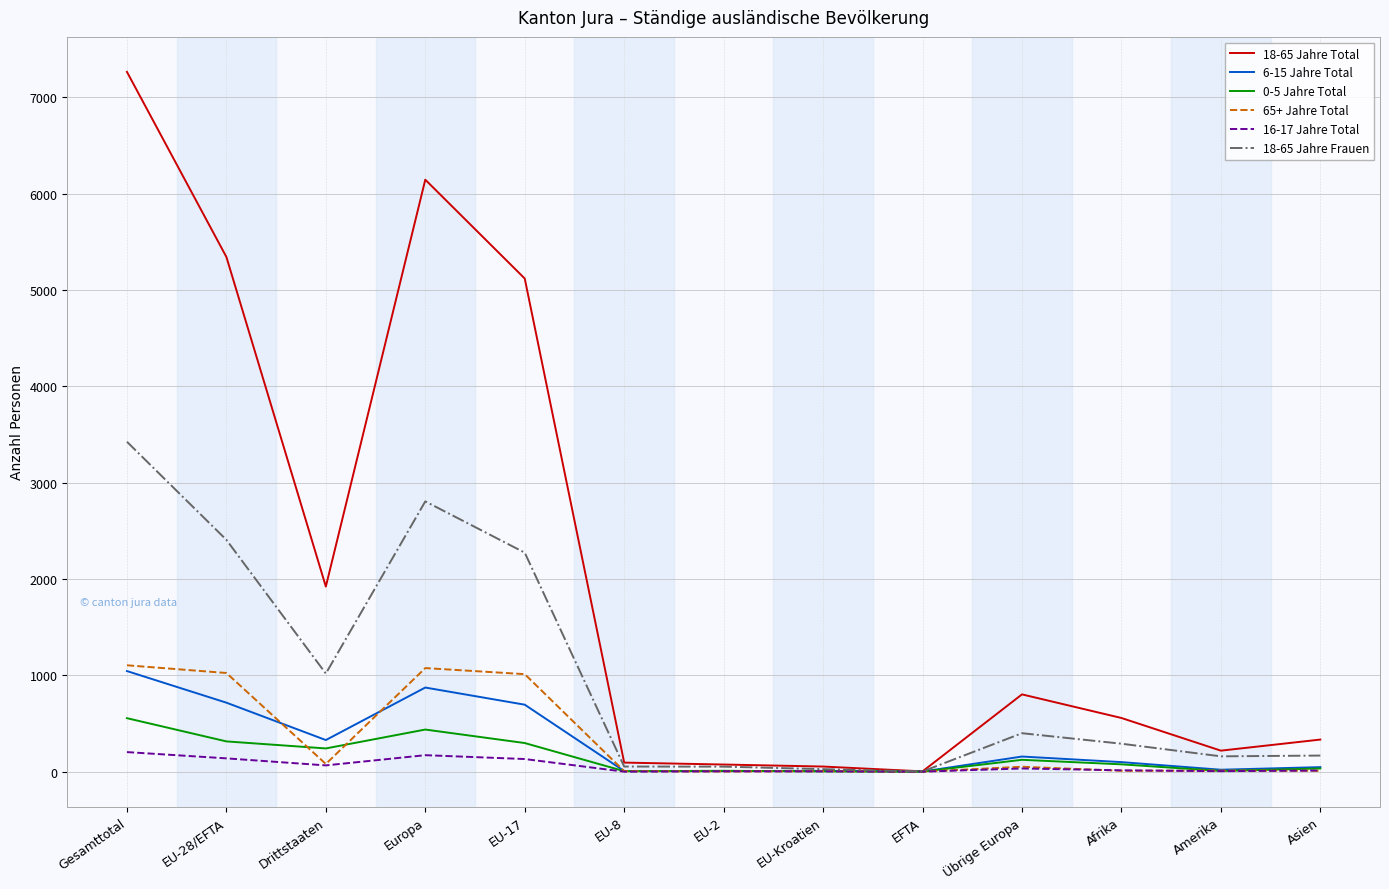

At how many categories does at least one series exceed 2431?

4